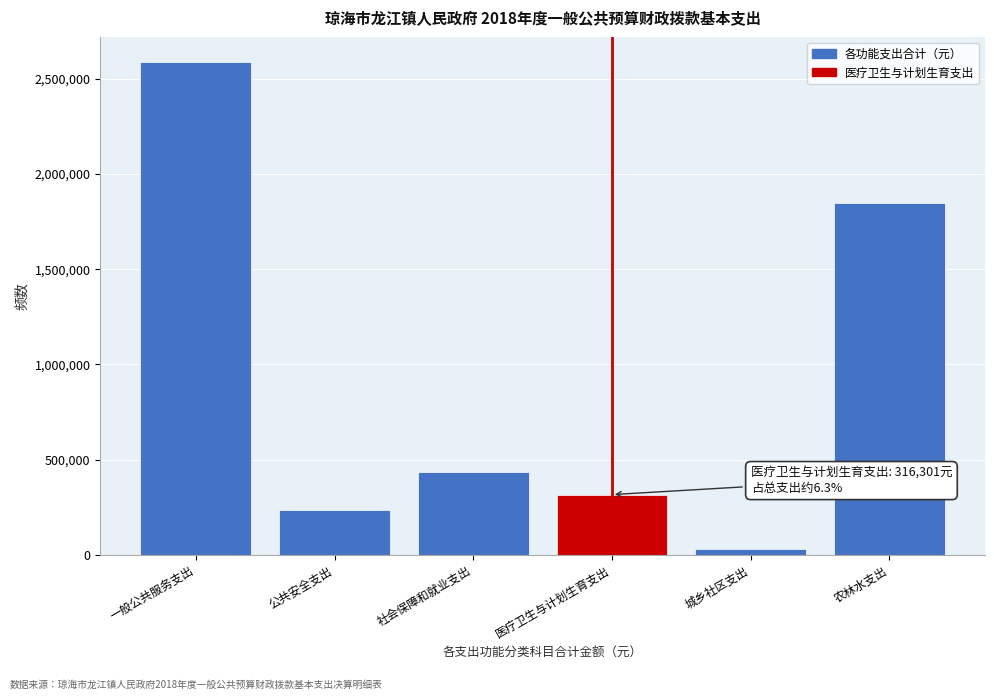

Reading right to left, transcribe all the data shown in this chart.

农林水支出=1845219.0	城乡社区支出=29310.0	医疗卫生与计划生育支出=316301.3	社会保障和就业支出=437009.9	公共安全支出=237295.3	一般公共服务支出=2590387.4